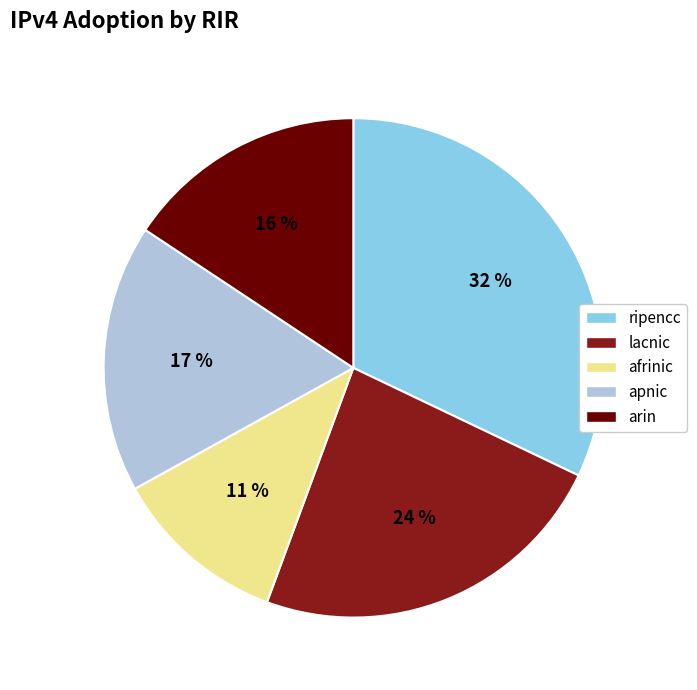

Rank the categories by value from highest to lowest.

ripencc, lacnic, apnic, arin, afrinic